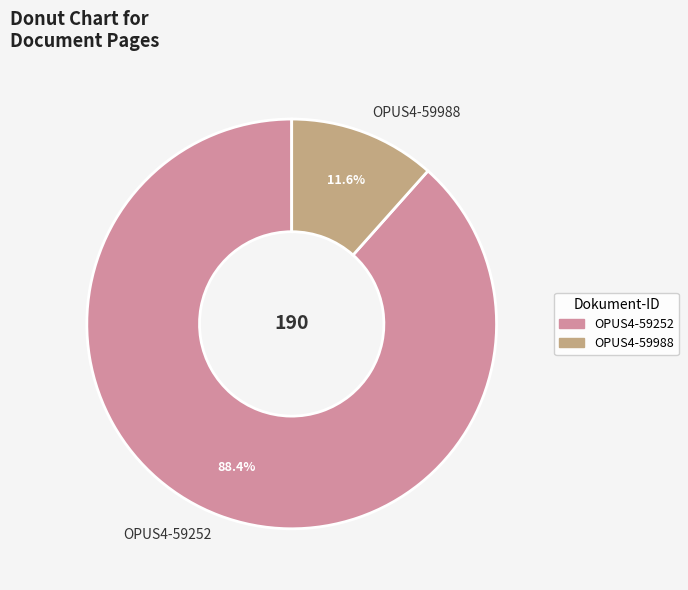

How many slices are in this pie chart?

2